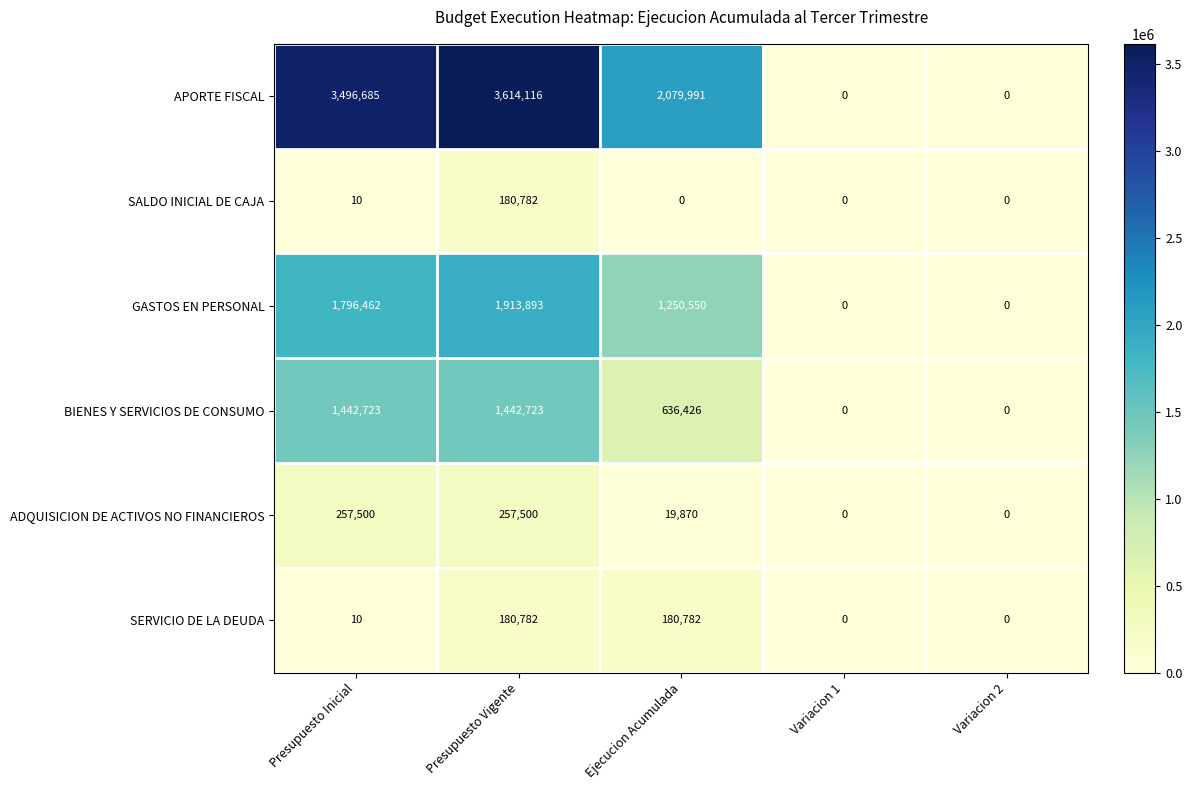

Reading left to right, what are all the values shown in this chart?

APORTE FISCAL: 3496685	3614116	2079991	0	0
SALDO INICIAL DE CAJA: 10	180782	0	0	0
GASTOS EN PERSONAL: 1796462	1913893	1250550	0	0
BIENES Y SERVICIOS DE CONSUMO: 1442723	1442723	636426	0	0
ADQUISICION DE ACTIVOS NO FINANCIEROS: 257500	257500	19870	0	0
SERVICIO DE LA DEUDA: 10	180782	180782	0	0